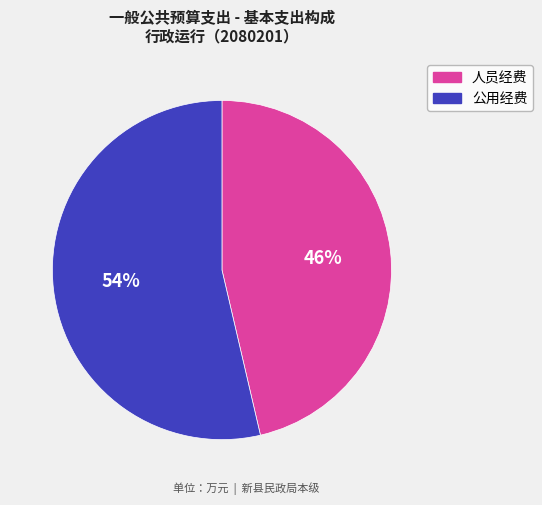

Is it true that 人员经费 is 46% of the pie?

True